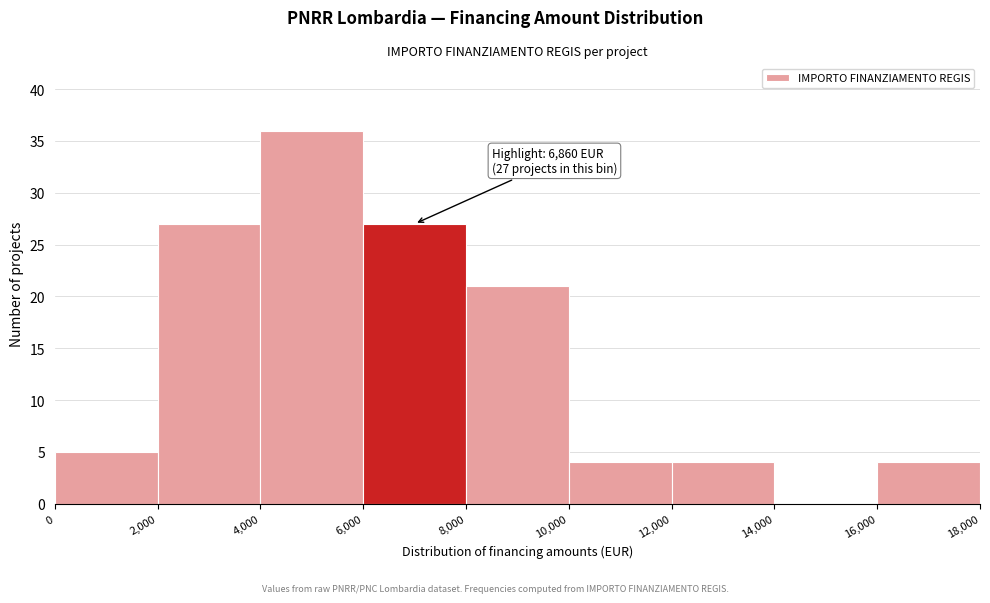

Over which range of the x-axis is the bar tallest?

4,000 to 6,000